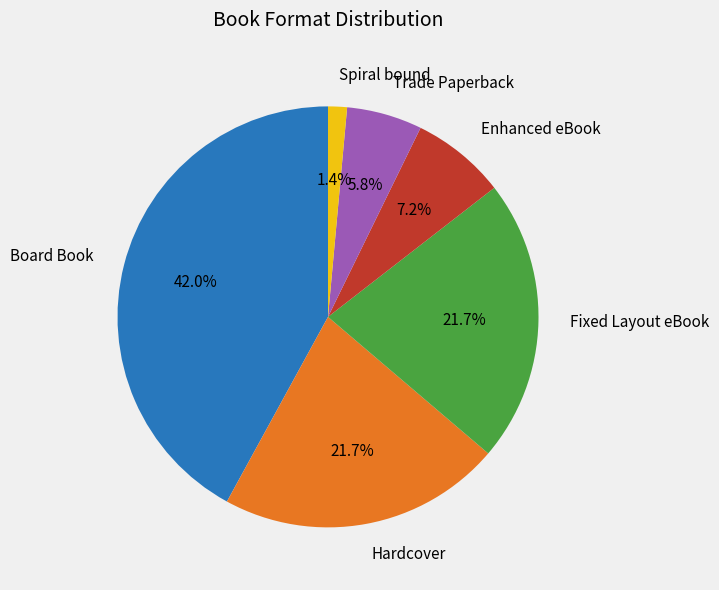

Does any single category account for the majority?

No